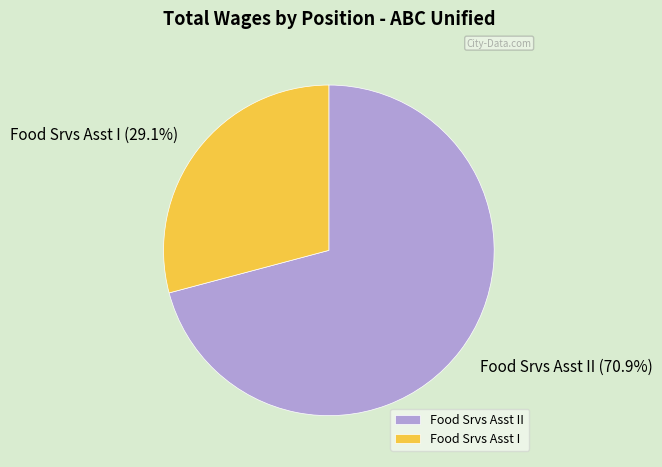

What percentage is the Food Srvs Asst I slice, to the nearest percent?

29%